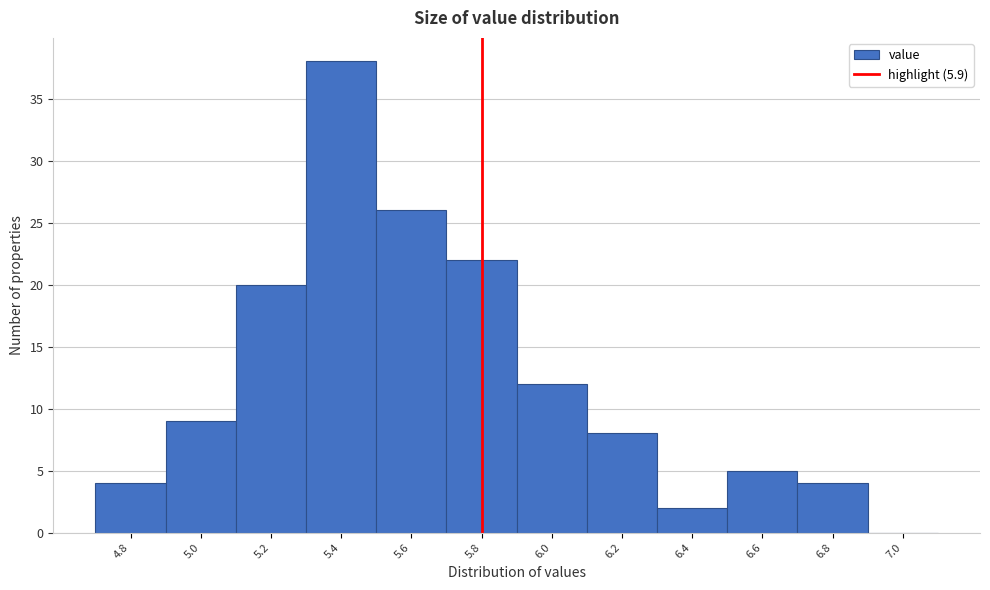

Reading left to right, extract all data points from this chart.

4.8=4	5.0=9	5.2=20	5.4=38	5.6=26	5.8=22	6.0=12	6.2=8	6.4=2	6.6=5	6.8=4	7.0=0